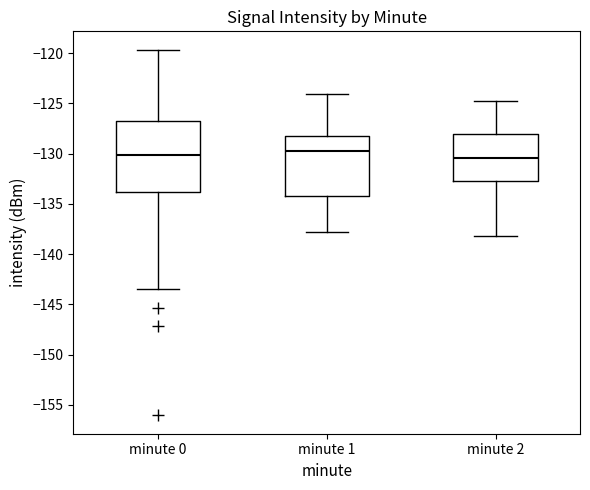

Comparing the boxes themselves (not the whiskers), which one is the tallest?

minute 0